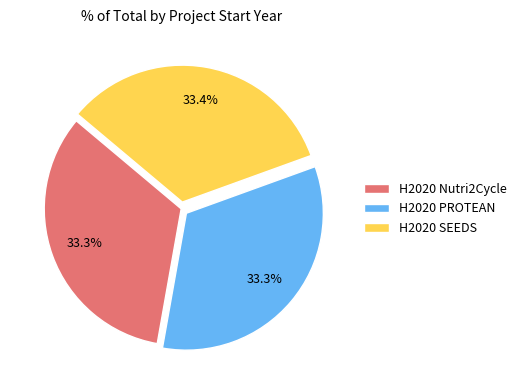

Approximately how many times larger is the value at H2020 PROTEAN compared to H2020 Nutri2Cycle?

1.0